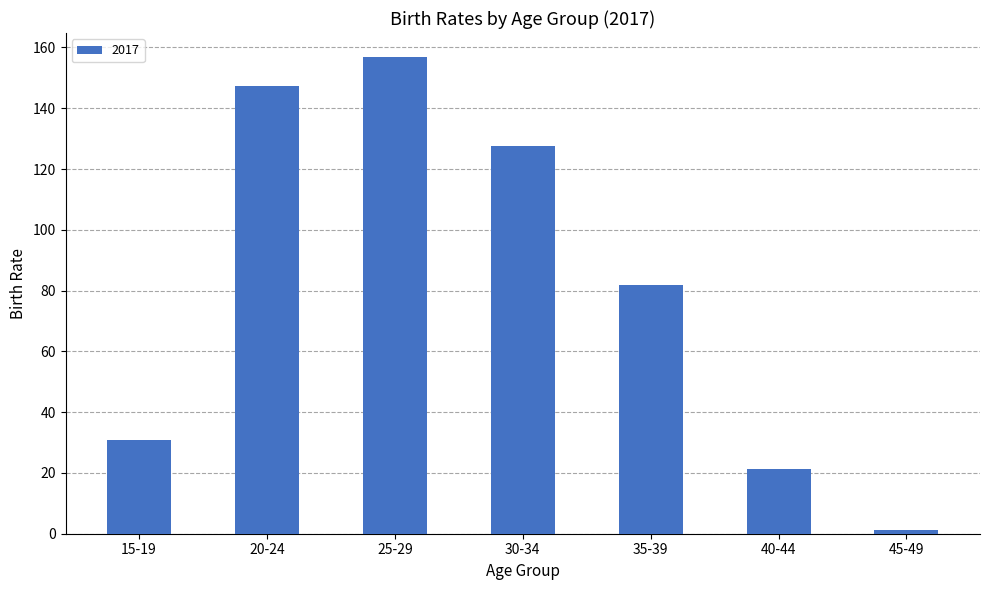

Does the chart contain any negative values?

No